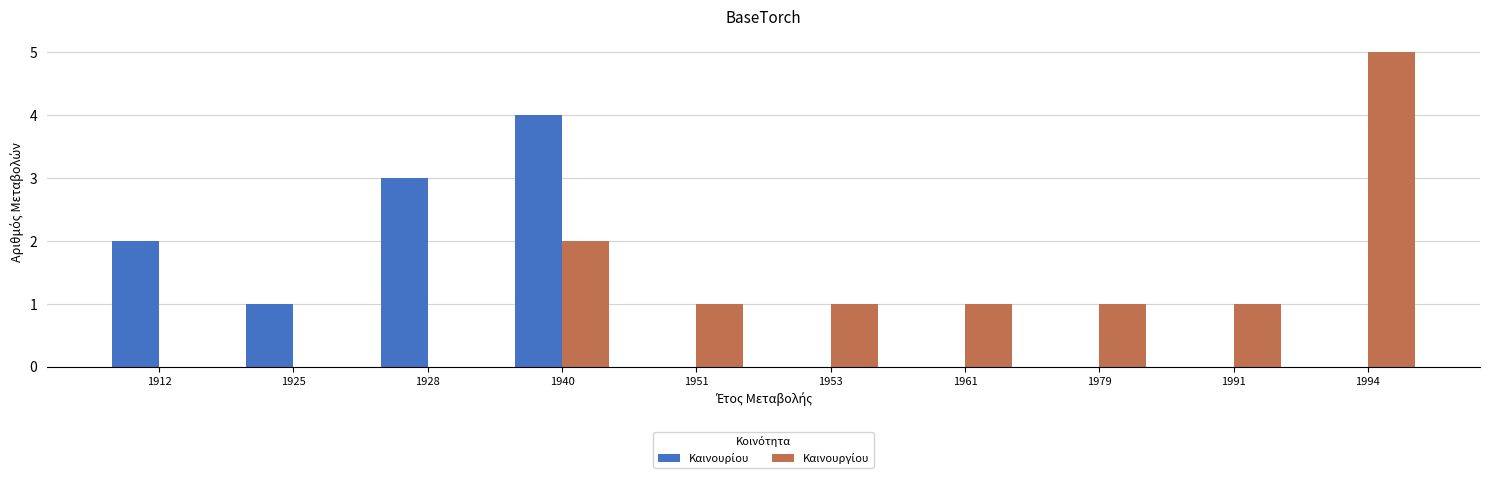

At which category does the chart reach its peak across all series?

1994